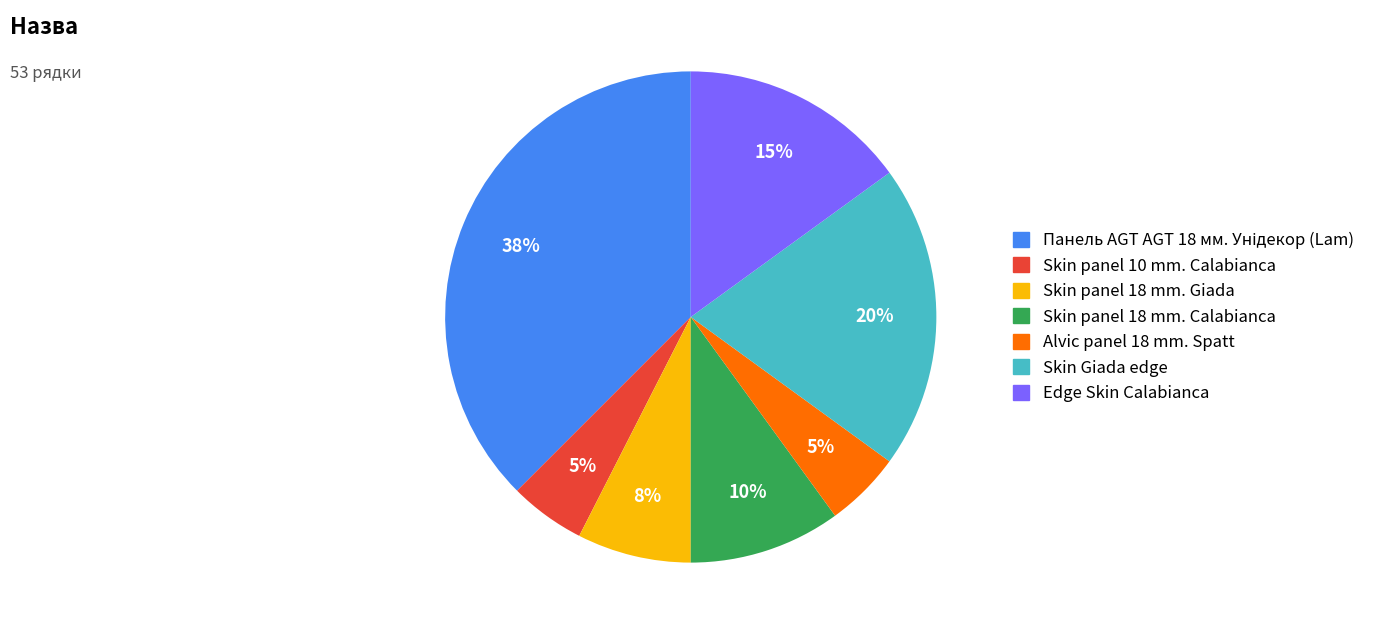

To the nearest percent, what percentage of the pie is Alvic panel 18 mm. Spatt?

5%